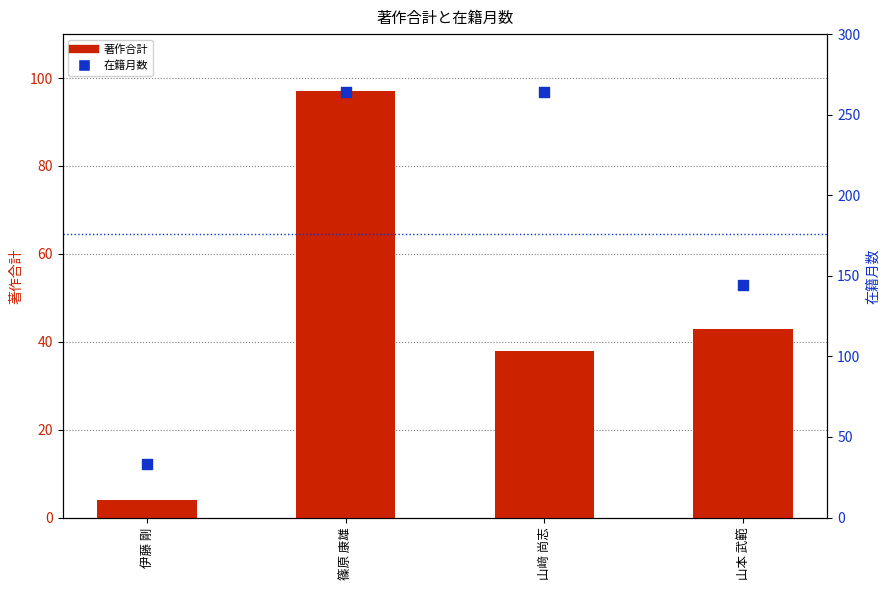

Which series has the largest total across all categories?

在籍月数